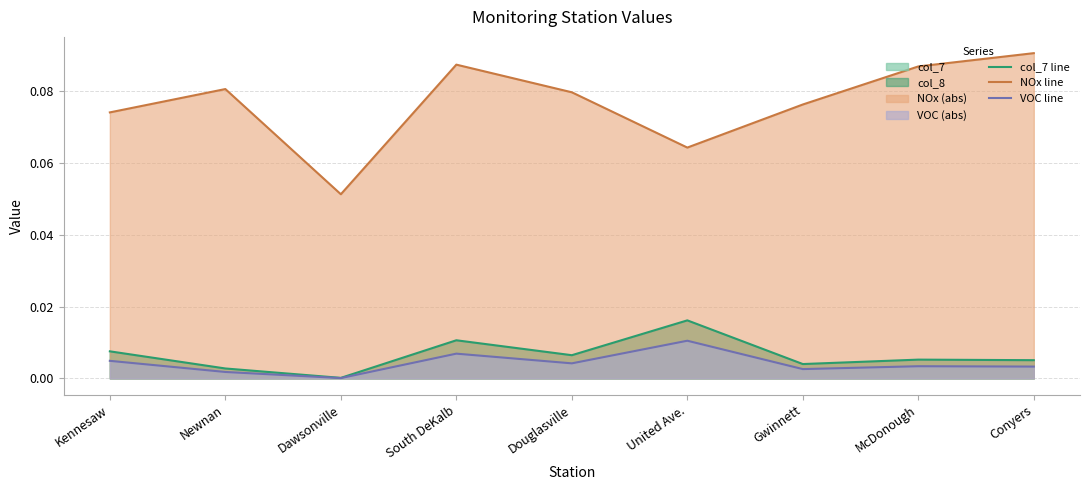

True or false: col_7 line and NOx line cross at least once.

False